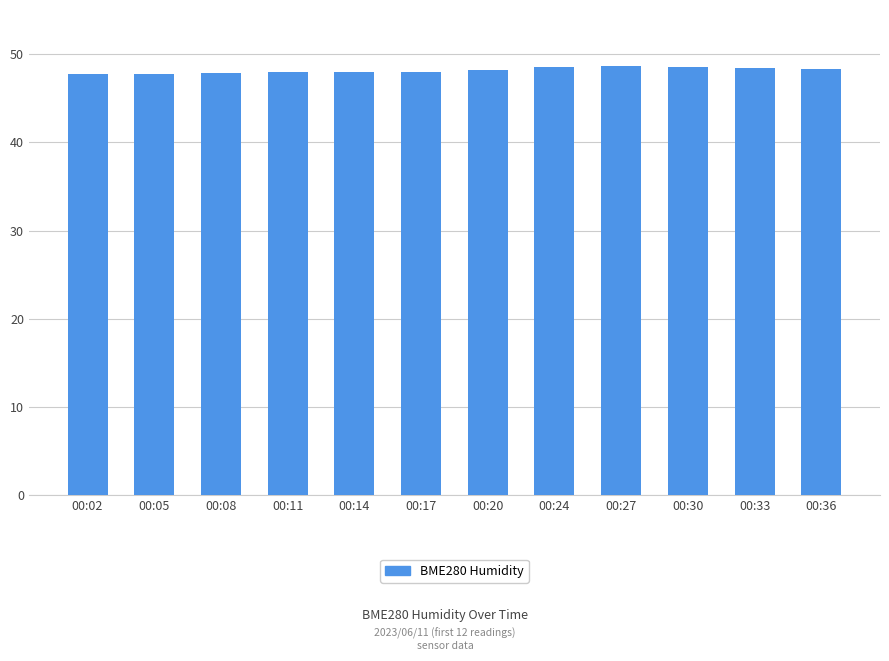

What is the minimum value shown in the chart?

47.7